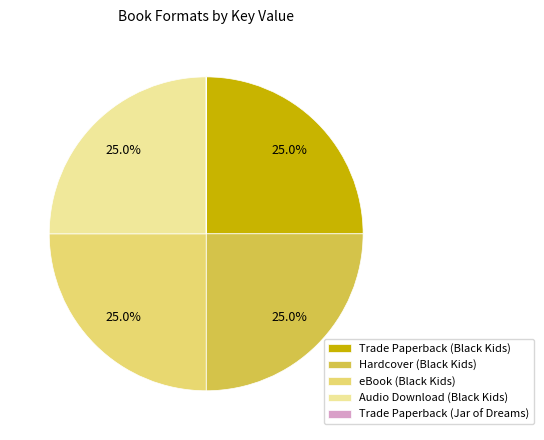

What percentage is NOT represented by eBook (Black Kids)?

75.0%